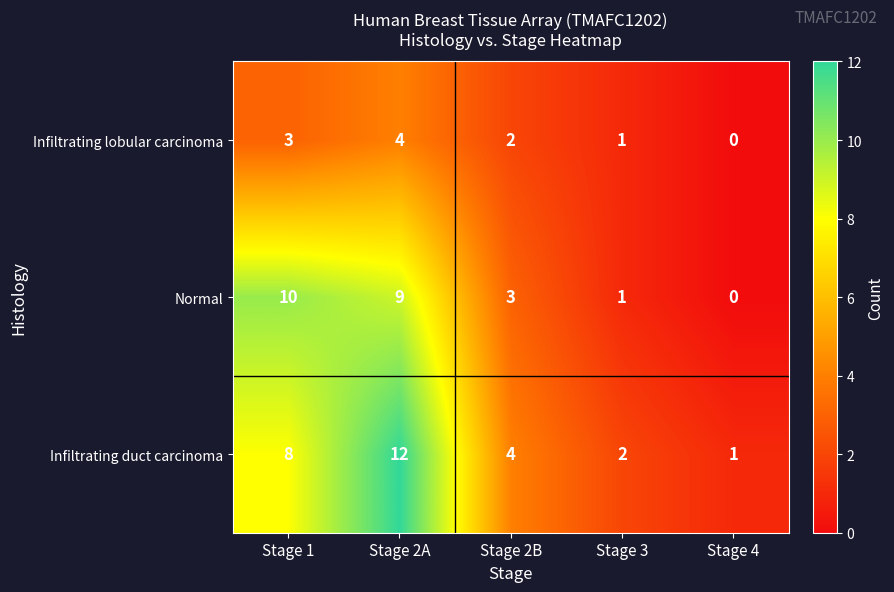

Rank the categories by Infiltrating lobular carcinoma value from highest to lowest.

Stage 2A, Stage 1, Stage 2B, Stage 3, Stage 4